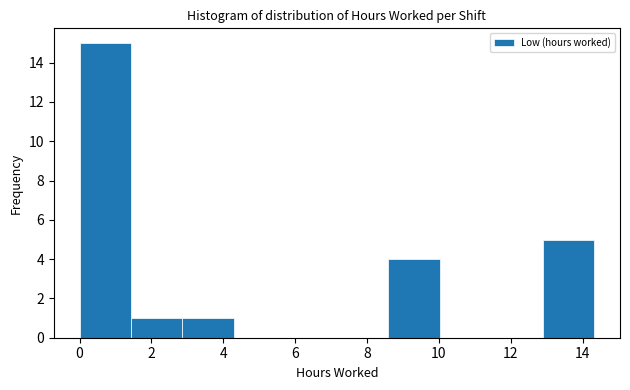

Reading left to right, list every bar in this chart as the range it spans on the x-axis followed by its height. Neither the bar edges nor the heights are printed on the chart, so give them approximately, as read against the axes.

0.0 to 1.4: 15
1.4 to 2.8: 1
2.8 to 4.2: 1
4.2 to 5.8: 0
5.8 to 7.2: 0
7.2 to 8.6: 0
8.6 to 10.0: 4
10.0 to 11.4: 0
11.4 to 12.8: 0
12.8 to 14.4: 5